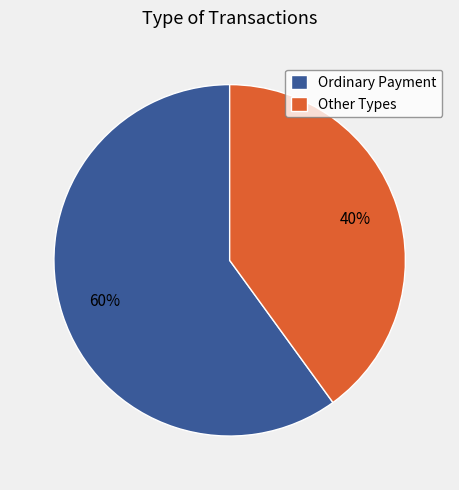

Is the sum of Ordinary Payment and Other Types greater than half?

Yes